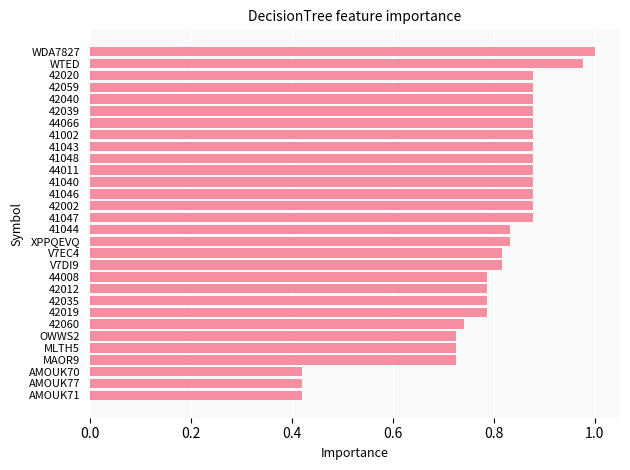

At which category does the chart reach its peak across all series?

WDA7827